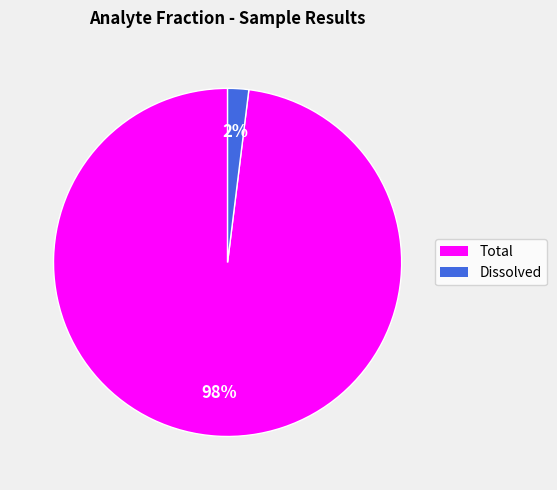

True or false: Dissolved accounts for 2% of the total.

True